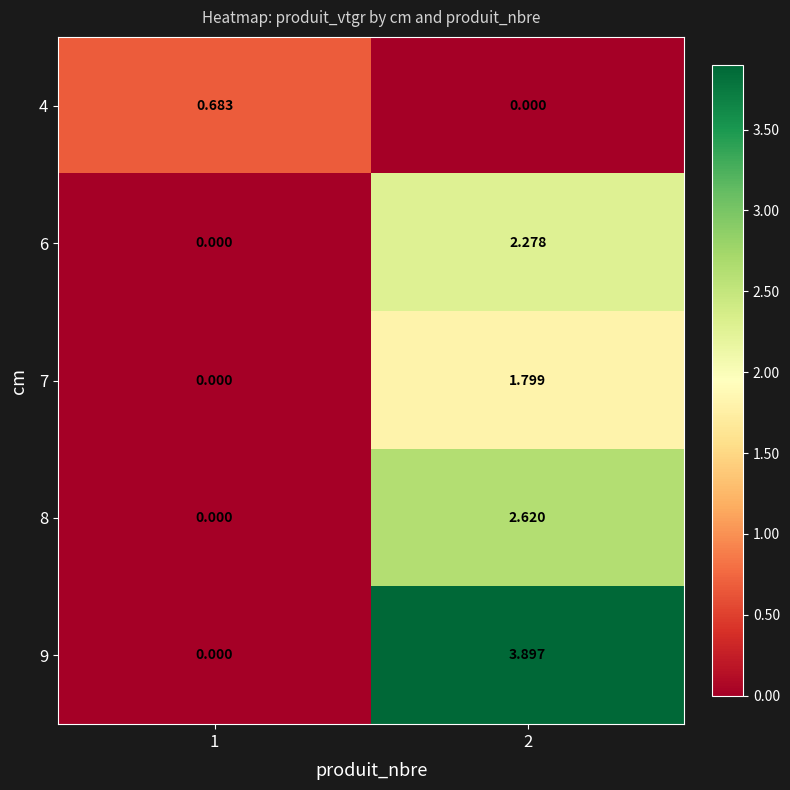

Is the value of 8 at 2 greater than the value of 6 at 2?

Yes